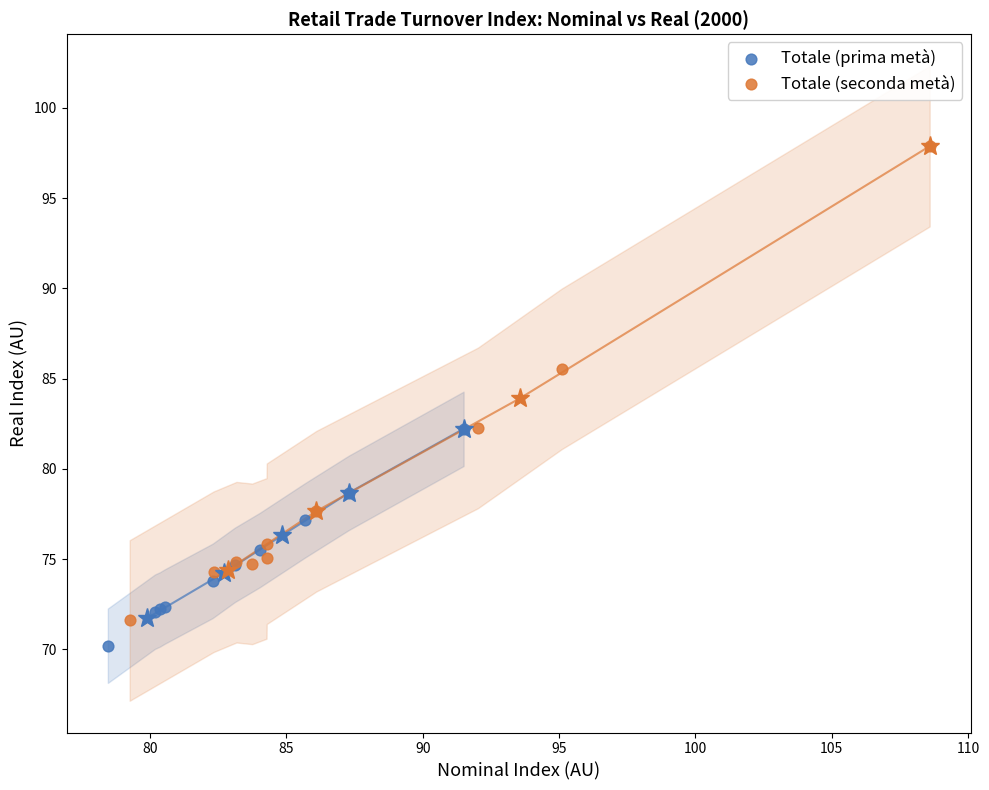

What are all the series names shown in the legend?

Totale (prima metà), Totale (seconda metà)